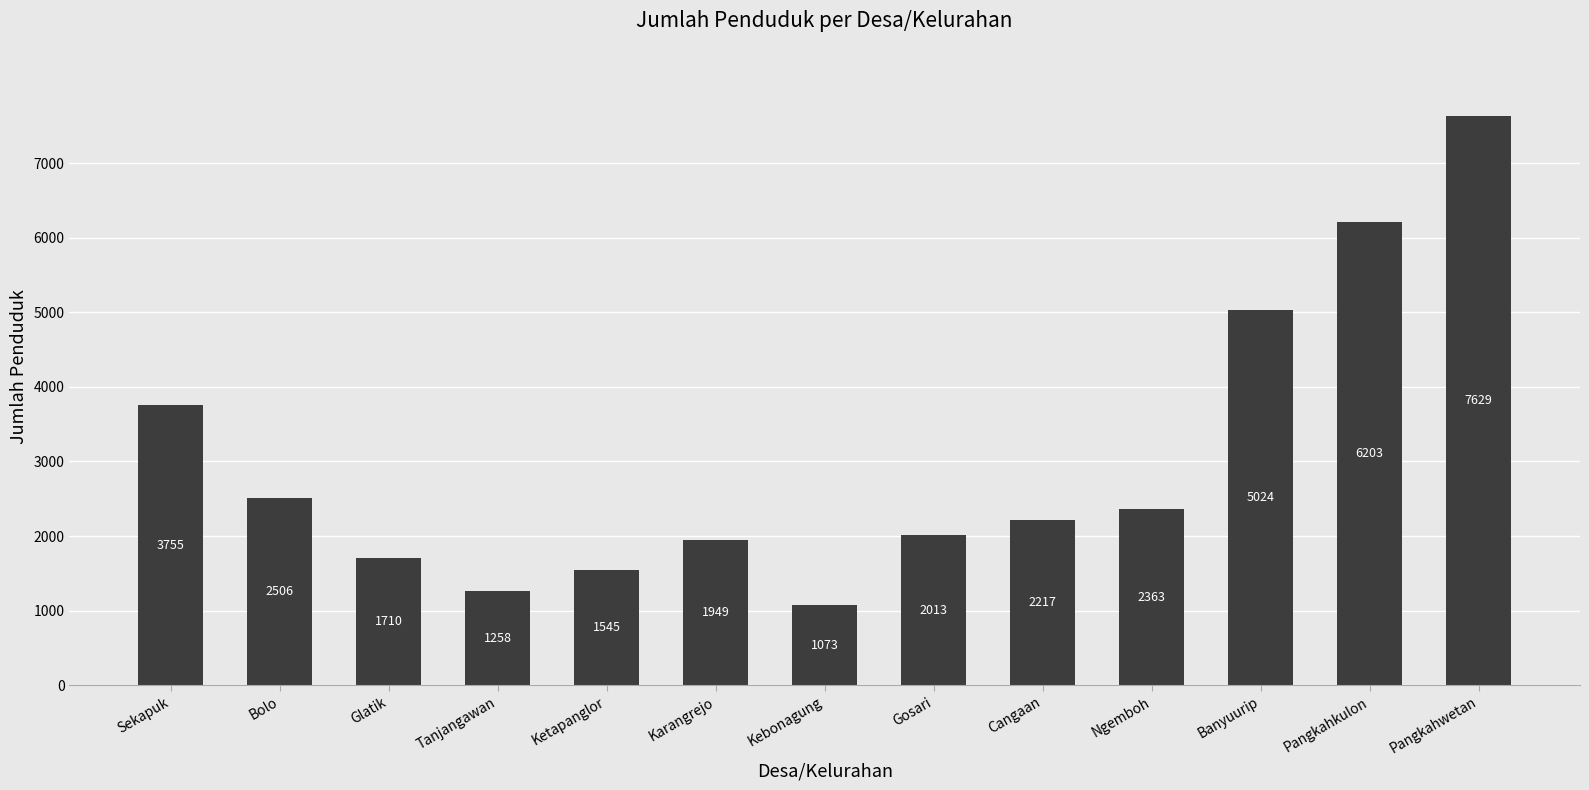

What is the approximate value at Kebonagung, to the nearest 100?

1100